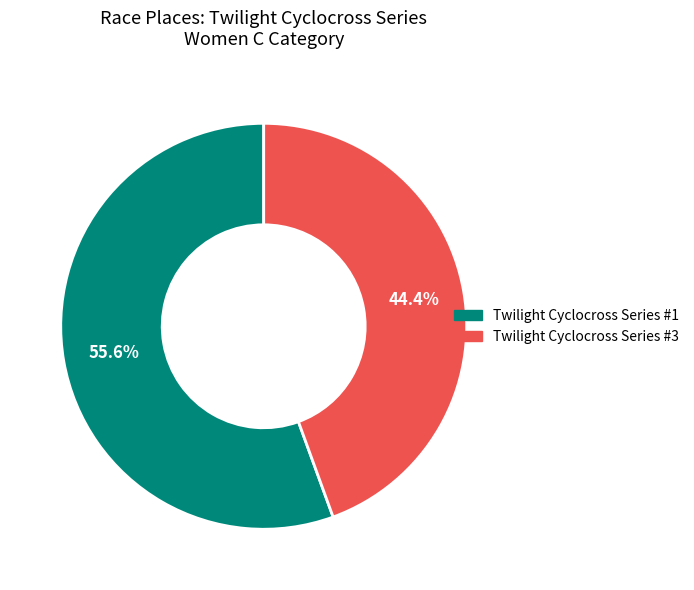

Is there any slice that represents more than half of the pie?

Yes